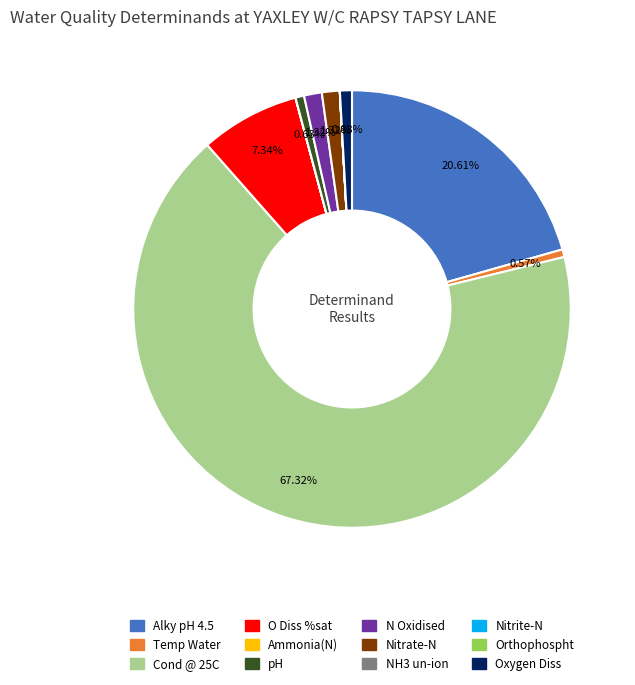

Is there any slice that represents more than half of the pie?

Yes